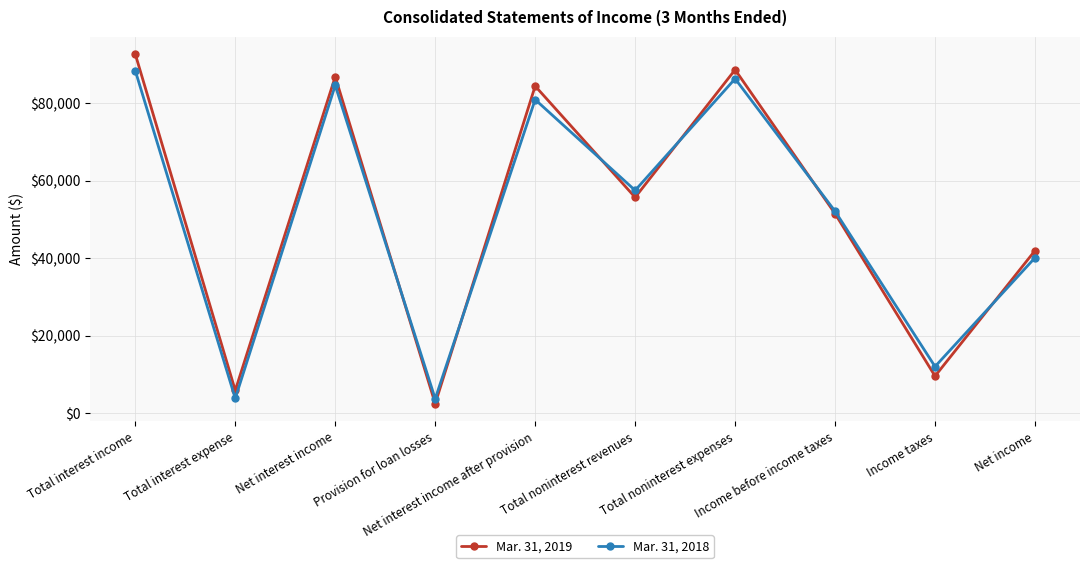

What is the minimum value for Mar. 31, 2019?

2422